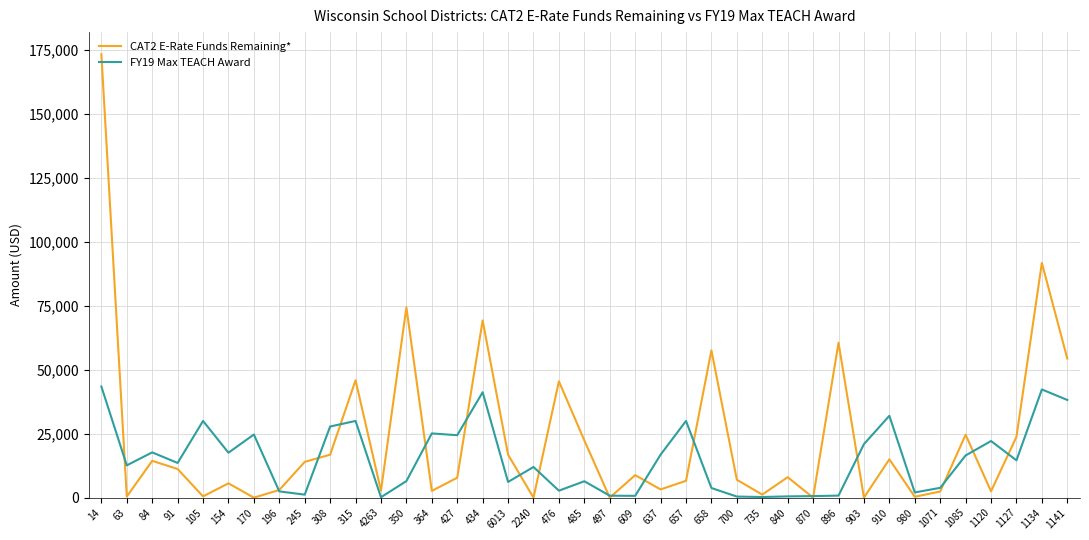

Rank the series by their average value, from highest to lowest.

CAT2 E-Rate Funds Remaining*, FY19 Max TEACH Award